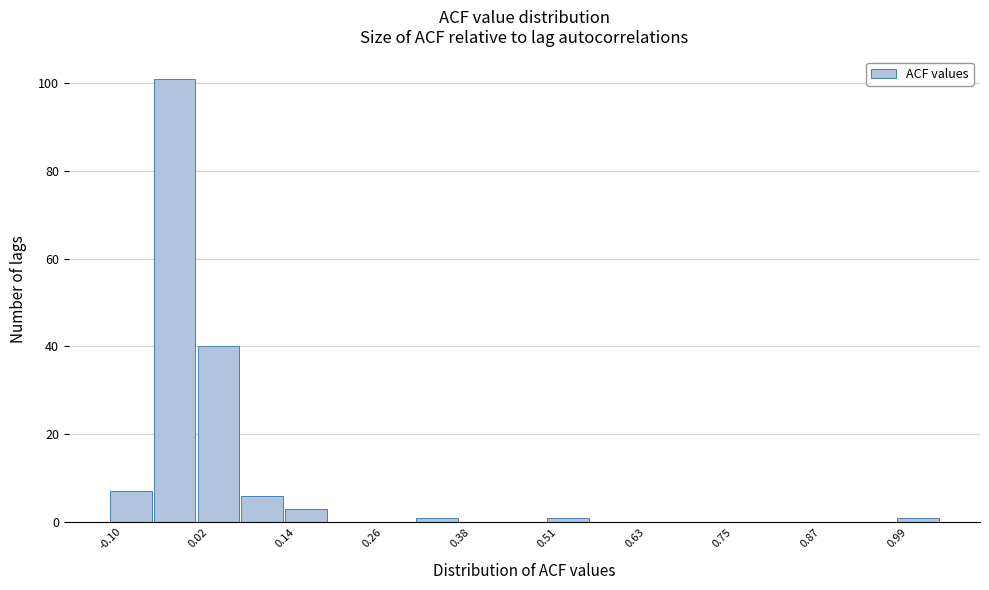

Read against the x-axis, roughly where is the centre of the tallest bar?

-0.02